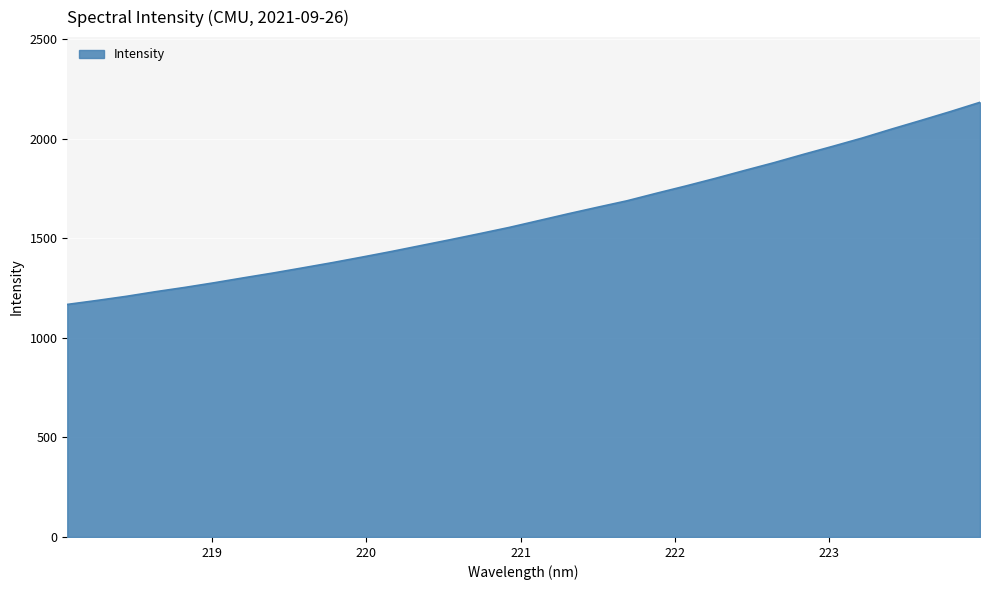

What is the difference between the maximum and minimum values?

1014.5